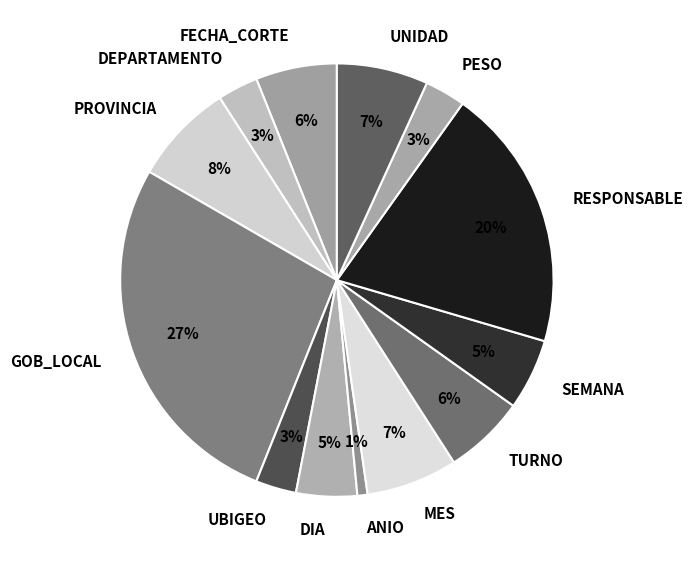

Count the number of slices in the pie.

13